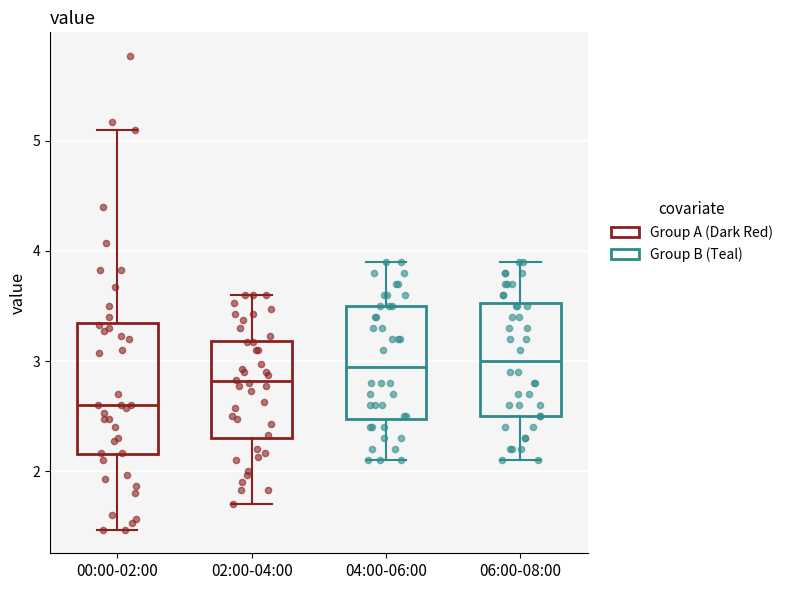

Reading left to right, read every box against the y-axis: the position of its median line, the range the box covers, and the ends of its whiskers. The values are not printed on the chart, so give them approximately, as read against the axis.

00:00-02:00: median 2.6, box 2.2 to 3.3, whiskers 1.5 to 5.1
02:00-04:00: median 2.8, box 2.3 to 3.2, whiskers 1.7 to 3.6
04:00-06:00: median 3.0, box 2.5 to 3.5, whiskers 2.1 to 3.9
06:00-08:00: median 3.0, box 2.5 to 3.5, whiskers 2.1 to 3.9